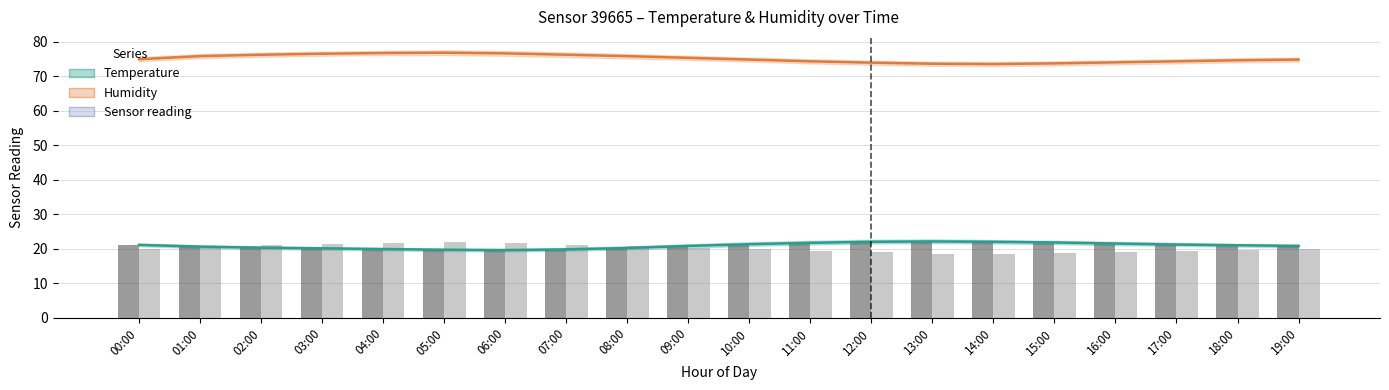

Reading left to right, extract all data points from this chart.

Temperature: 00:00=21.1	01:00=20.6	02:00=20.3	03:00=20.1	04:00=19.9	05:00=19.7	06:00=19.6	07:00=19.8	08:00=20.2	09:00=20.8	10:00=21.3	11:00=21.7	12:00=22.0	13:00=22.1	14:00=22.0	15:00=21.8	16:00=21.5	17:00=21.2	18:00=21.0	19:00=20.8
Humidity: 00:00=74.9	01:00=75.8	02:00=76.2	03:00=76.5	04:00=76.7	05:00=76.8	06:00=76.6	07:00=76.2	08:00=75.8	09:00=75.3	10:00=74.8	11:00=74.3	12:00=73.9	13:00=73.6	14:00=73.5	15:00=73.7	16:00=74.0	17:00=74.3	18:00=74.6	19:00=74.8
Temp bar: 00:00=21.1	01:00=20.6	02:00=20.3	03:00=20.1	04:00=19.9	05:00=19.7	06:00=19.6	07:00=19.8	08:00=20.2	09:00=20.8	10:00=21.3	11:00=21.7	12:00=22.0	13:00=22.1	14:00=22.0	15:00=21.8	16:00=21.5	17:00=21.2	18:00=21.0	19:00=20.8
Humidity offset bar: 00:00=19.9	01:00=20.8	02:00=21.2	03:00=21.5	04:00=21.7	05:00=21.8	06:00=21.6	07:00=21.2	08:00=20.8	09:00=20.3	10:00=19.8	11:00=19.3	12:00=18.9	13:00=18.6	14:00=18.5	15:00=18.7	16:00=19.0	17:00=19.3	18:00=19.6	19:00=19.8